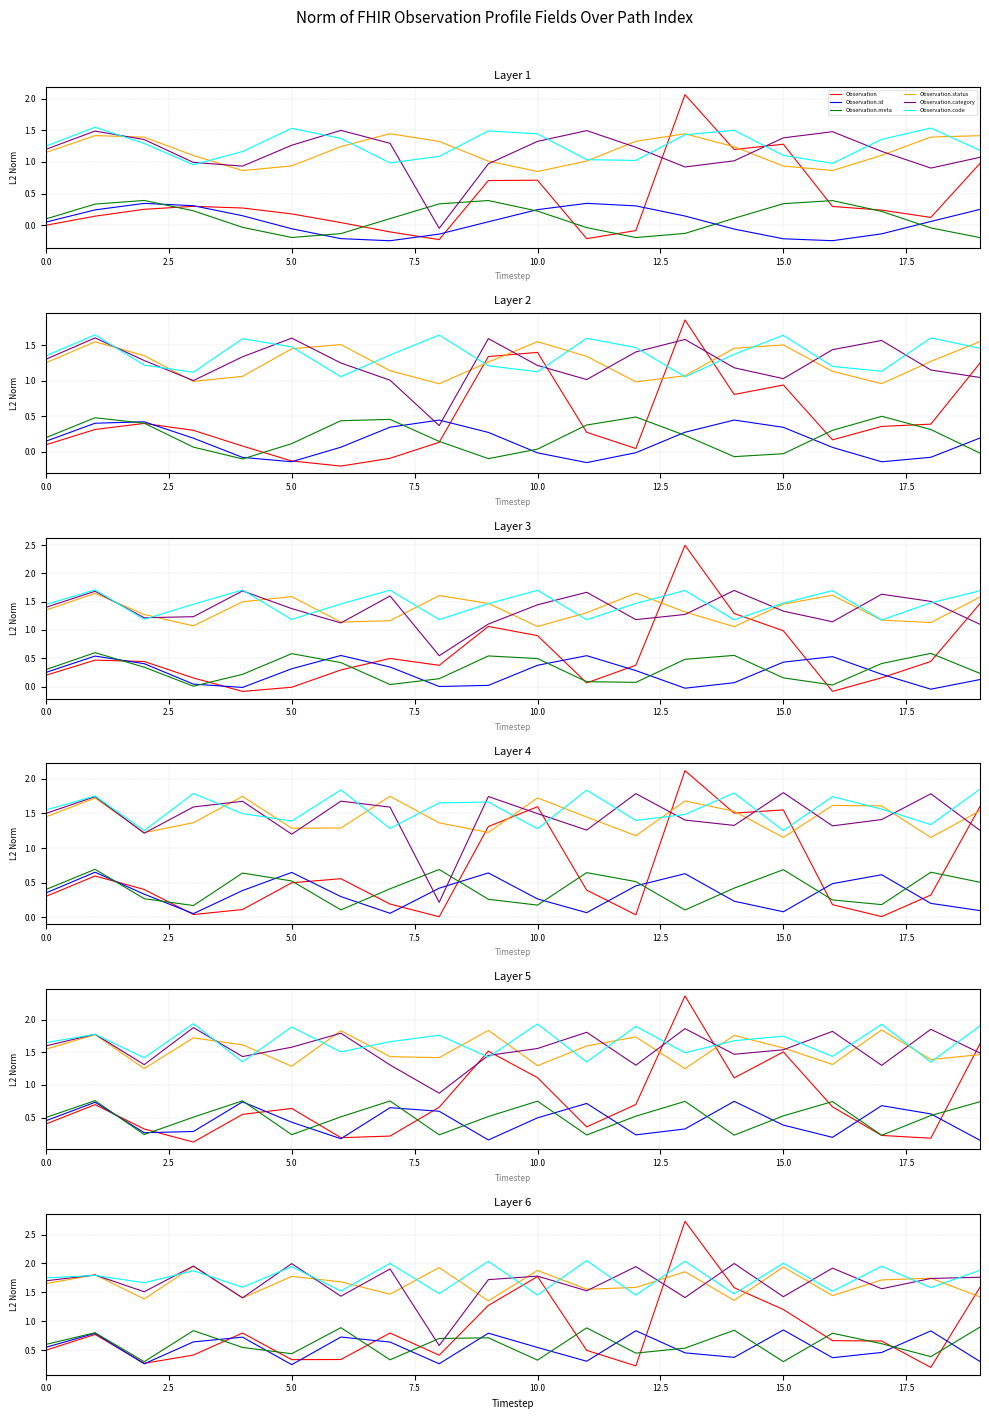

What is the value of the Observation.id point at the 10th from the left?

0.8